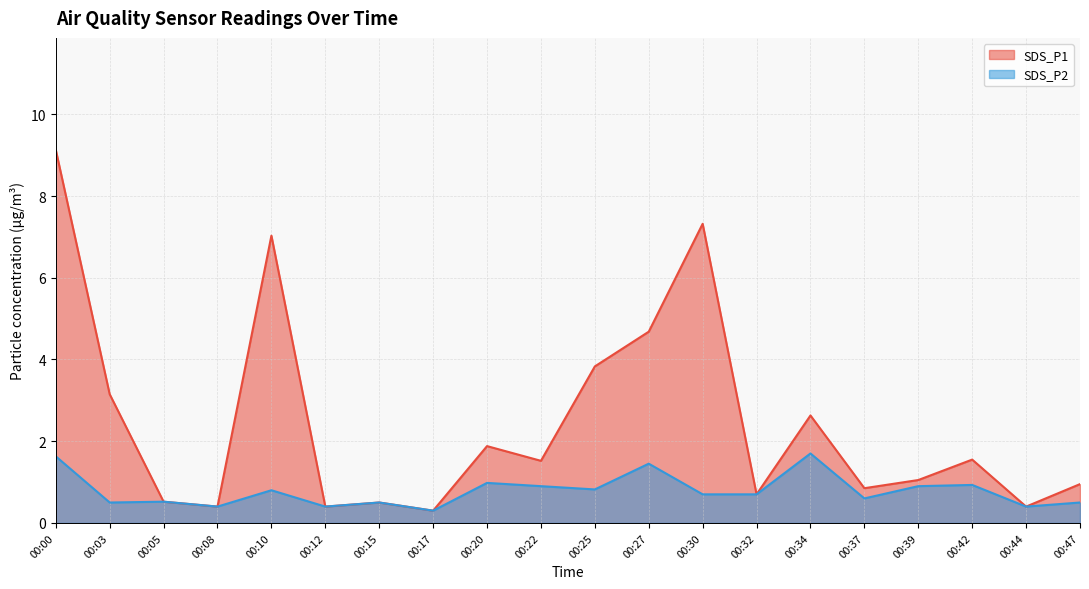

What is the spread (max minus min) of values at 00:39?

0.2